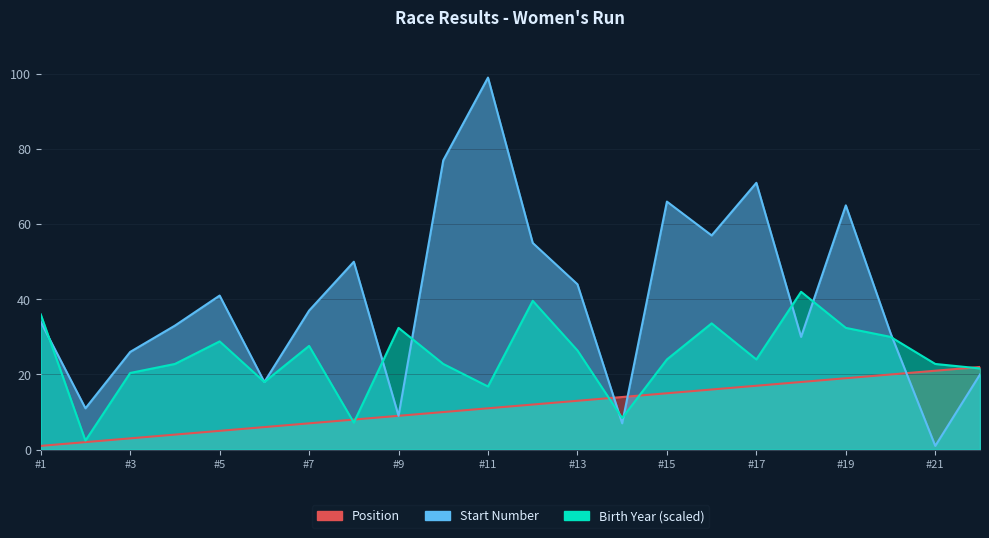

What is the highest value of the Position series?

22